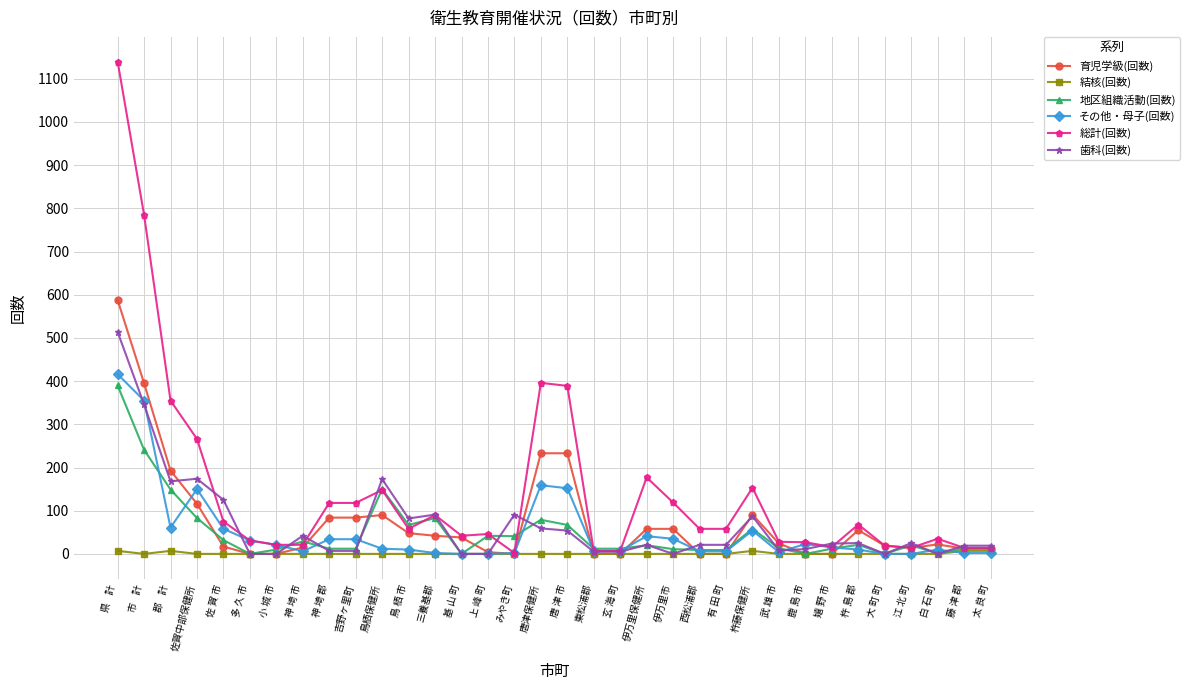

Where is the first local maximum for その他・母子(回数)?

佐賀中部保健所